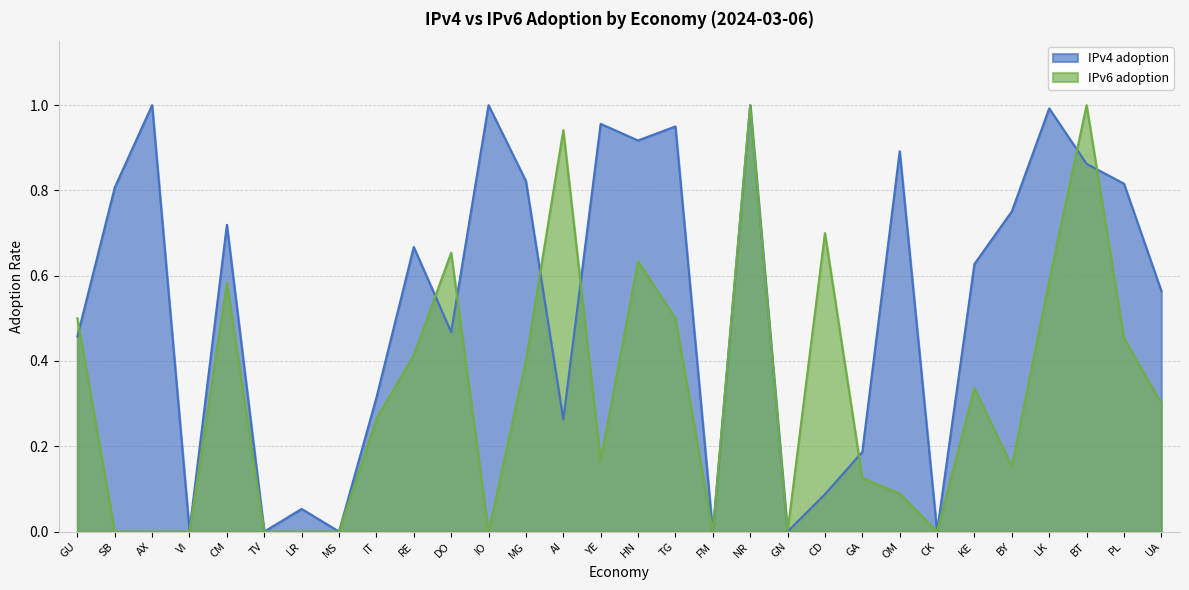

How many data points in IPv4 adoption are above 0?

25